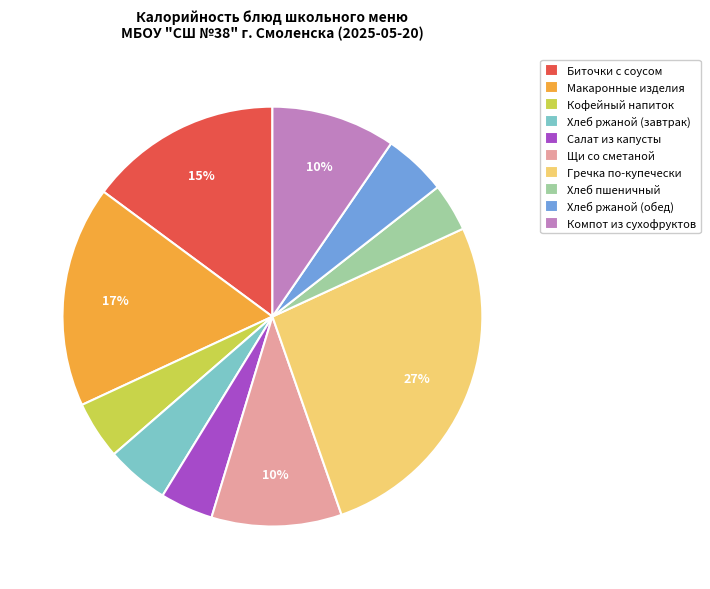

Between Хлеб пшеничный and Биточки с соусом, which is larger?

Биточки с соусом